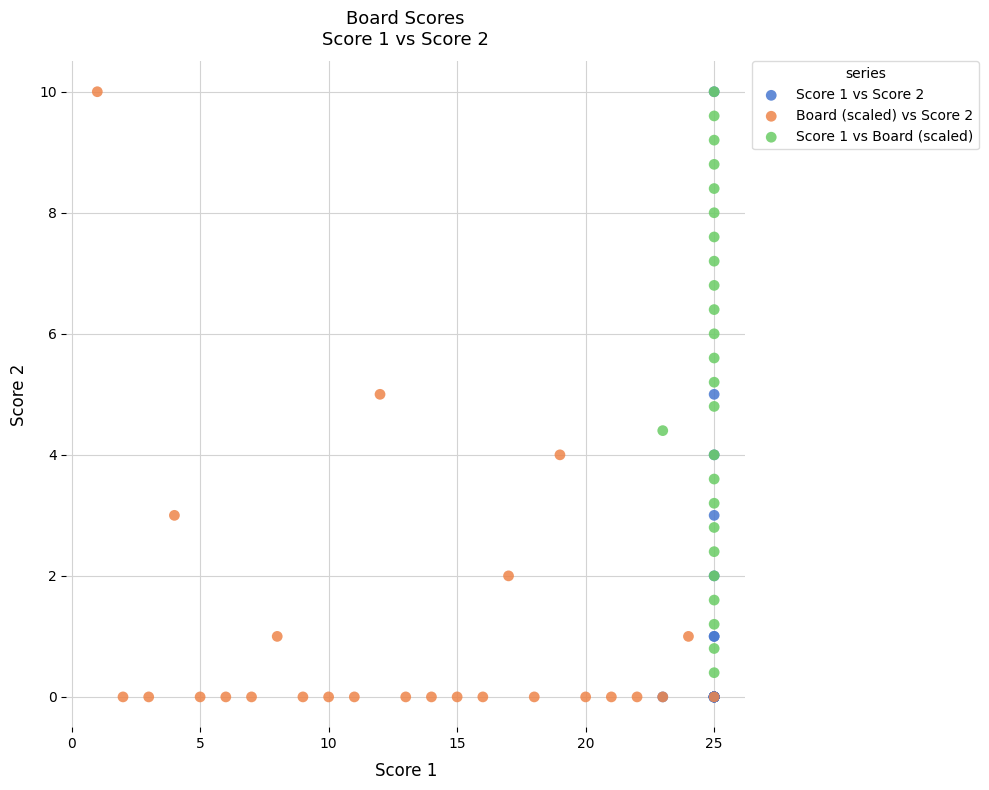

What are all the series names shown in the legend?

Score 1 vs Score 2, Board (scaled) vs Score 2, Score 1 vs Board (scaled)